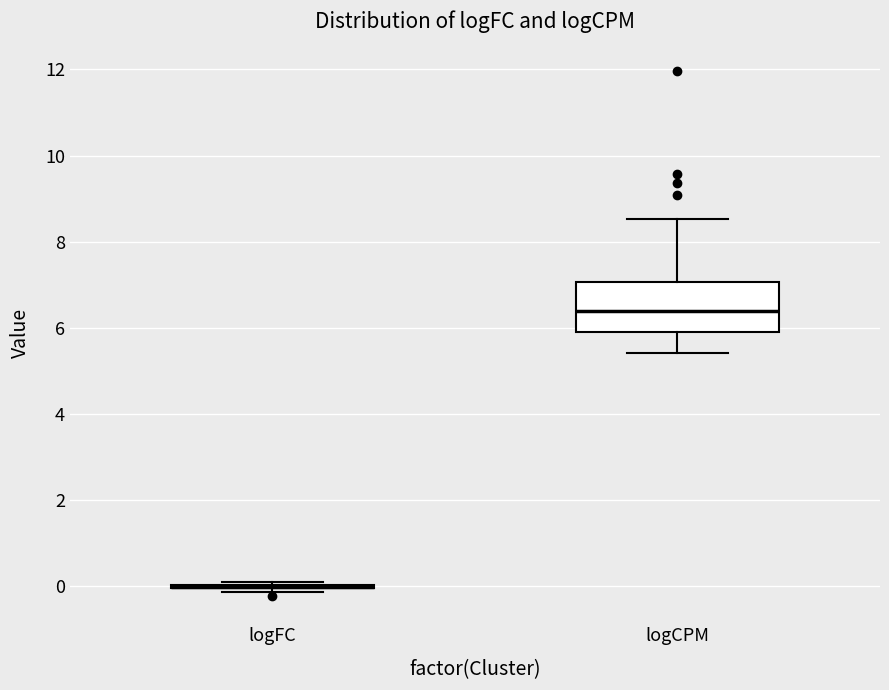

Reading left to right, read every box against the y-axis: the position of its median line, the range the box covers, and the ends of its whiskers. The values are not printed on the chart, so give them approximately, as read against the axis.

logFC: box collapsed to a line at 0.0, whiskers -0.2 to 0.0
logCPM: median 6.4, box 6.0 to 7.0, whiskers 5.4 to 8.6